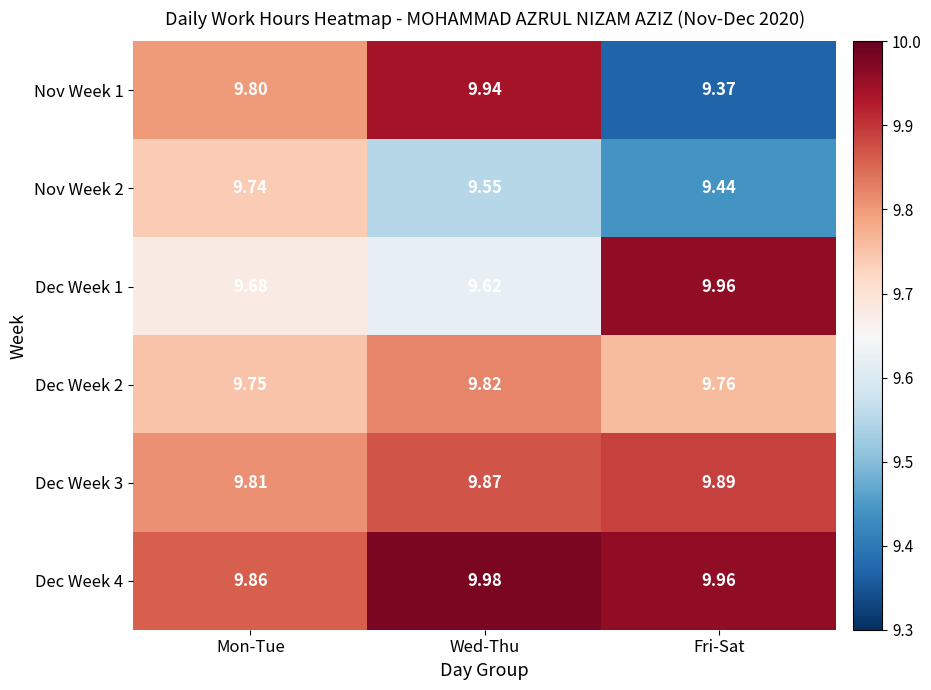

At which category does the chart reach its minimum across all series?

Fri-Sat